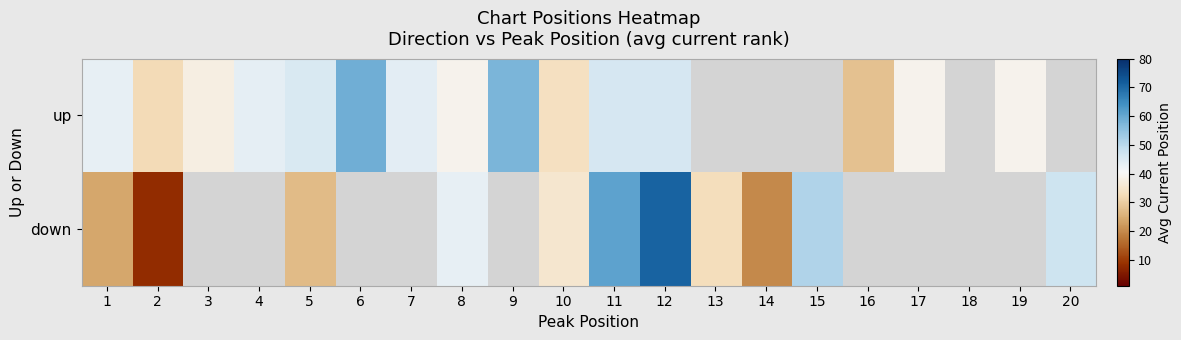

At which label does up first exceed 45?

5